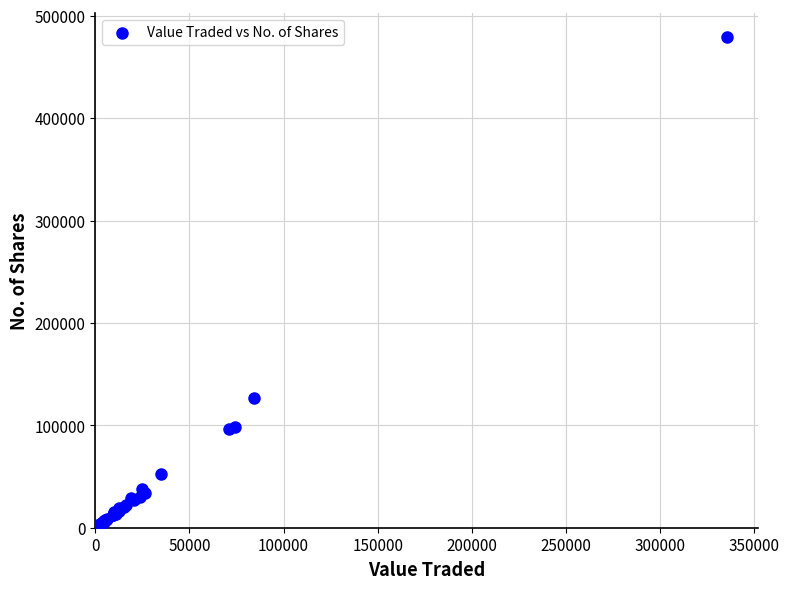

What Y value in the scatter plot is closest to 239427?

126866